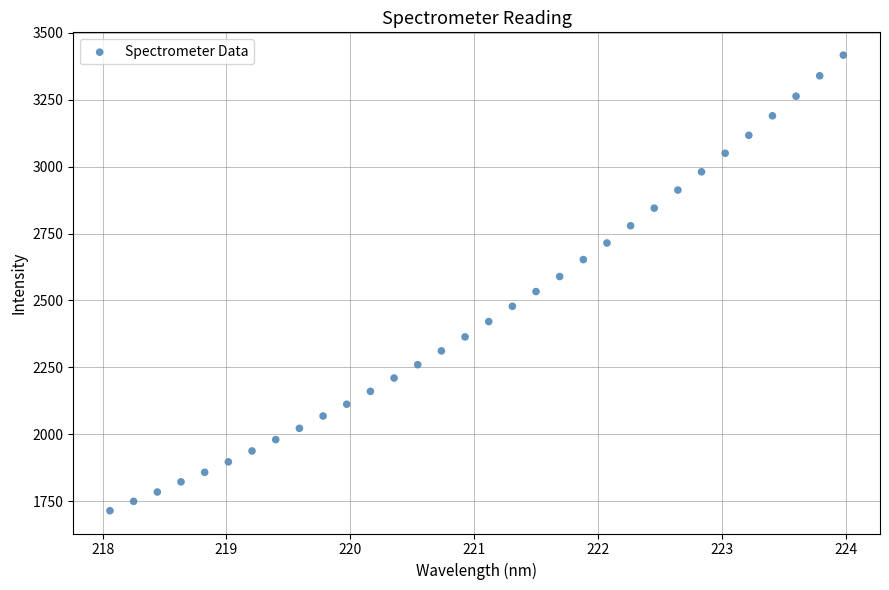

What is the range of Y values (max minus min)?

1701.6